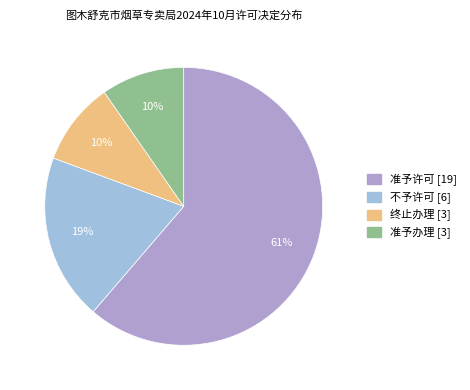

Is it true that 准予许可 is 56% of the pie?

False